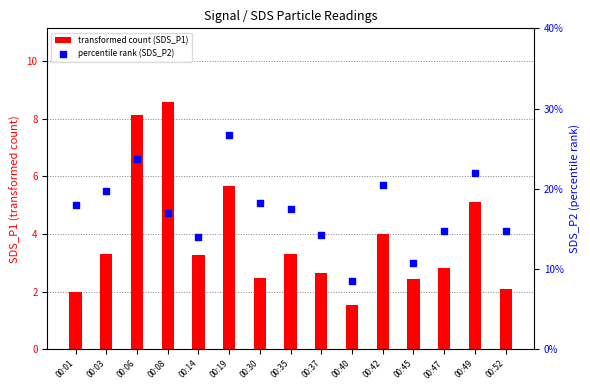

What are all the series names shown in the legend?

transformed count (SDS_P1), percentile rank (SDS_P2)